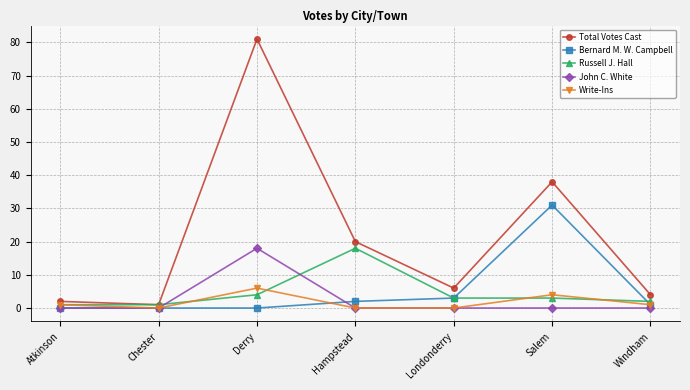

The value of John C. White at Atkinson is -7. True or false?

False